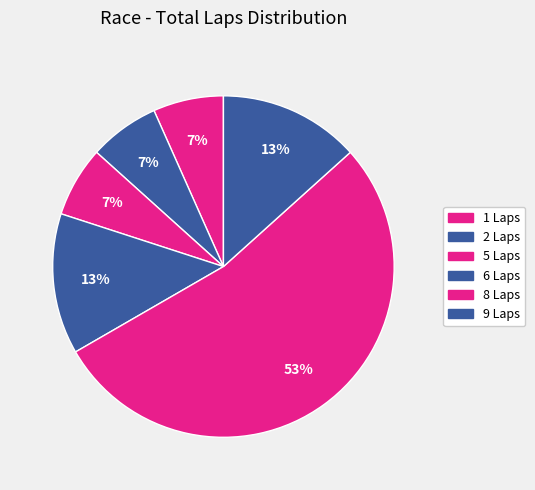

How many slices are in this pie chart?

6